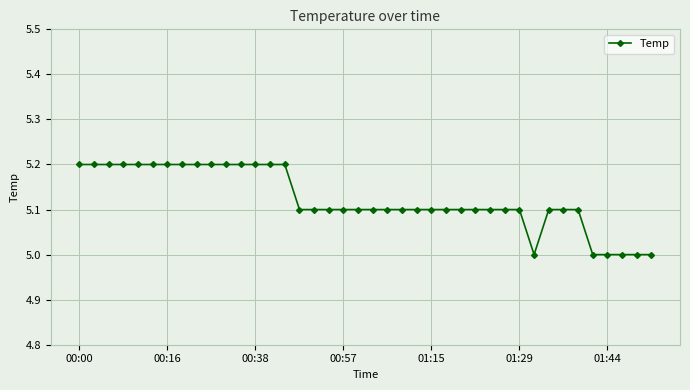

What is the sum of all values?

204.9